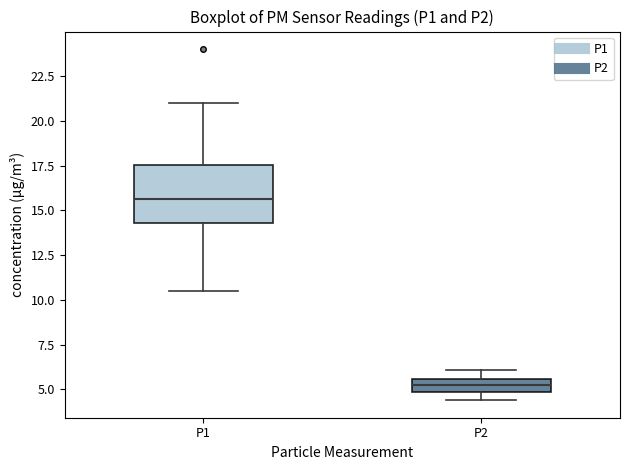

Comparing the boxes themselves (not the whiskers), which one is the tallest?

P1